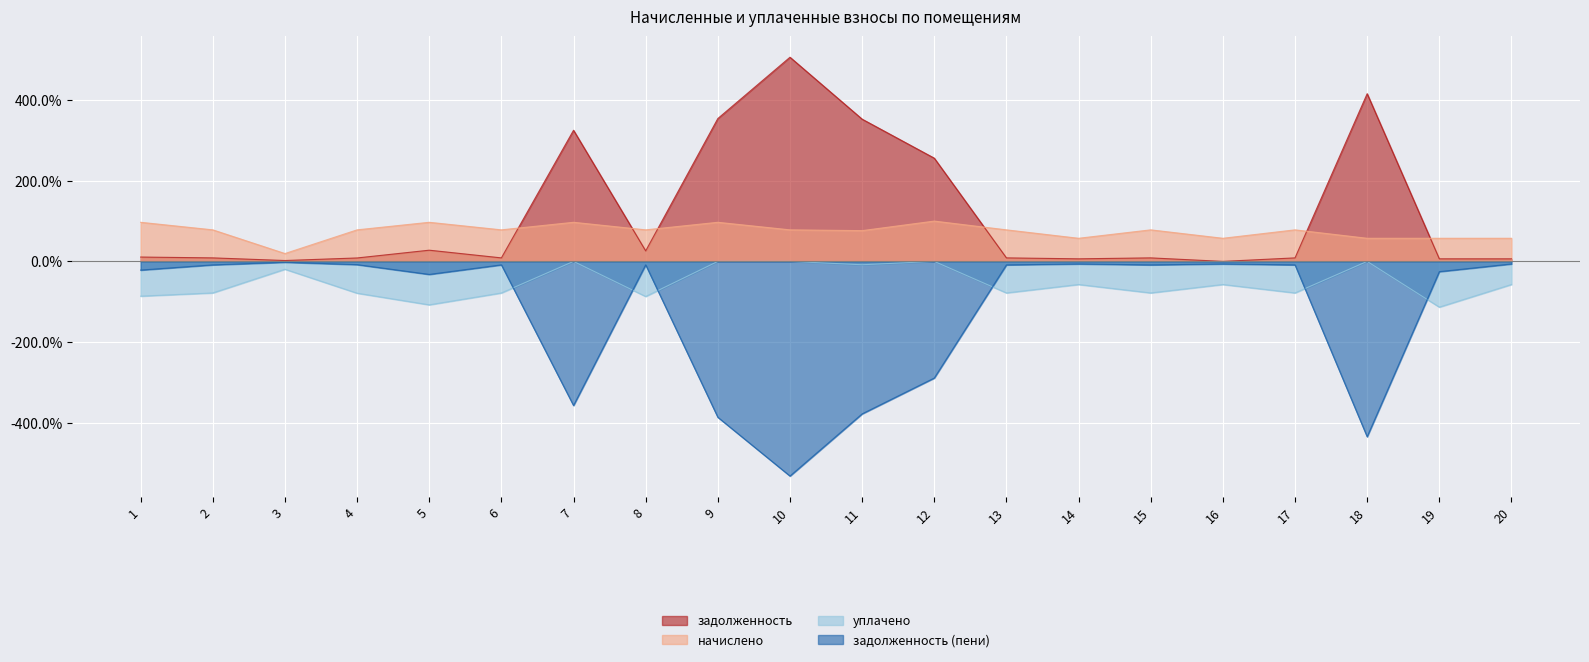

True or false: задолженность and задолженность (пени) cross at least once.

False